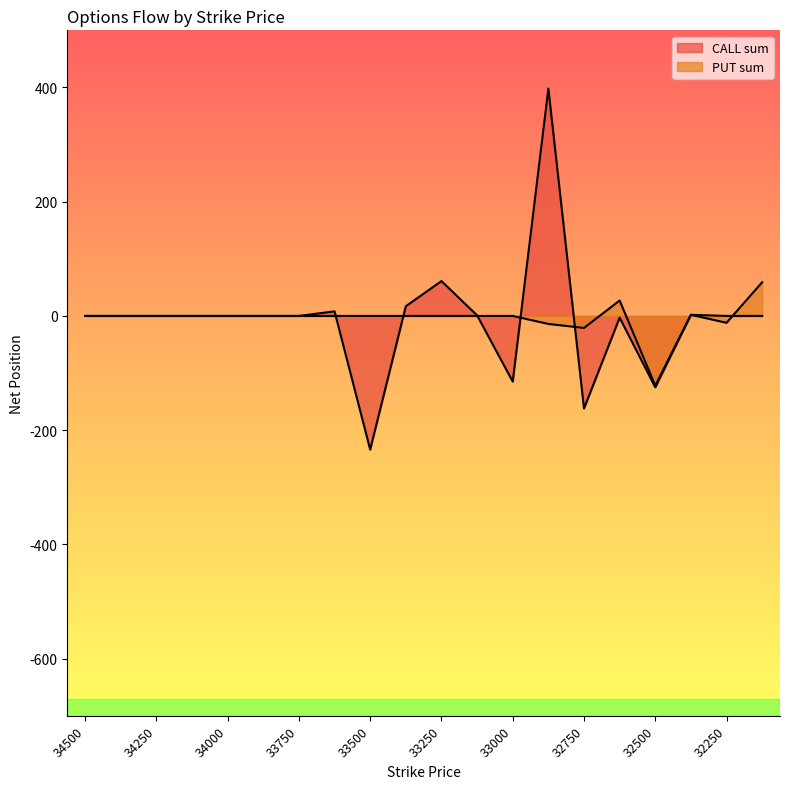

True or false: CALL sum and PUT sum cross at least once.

True